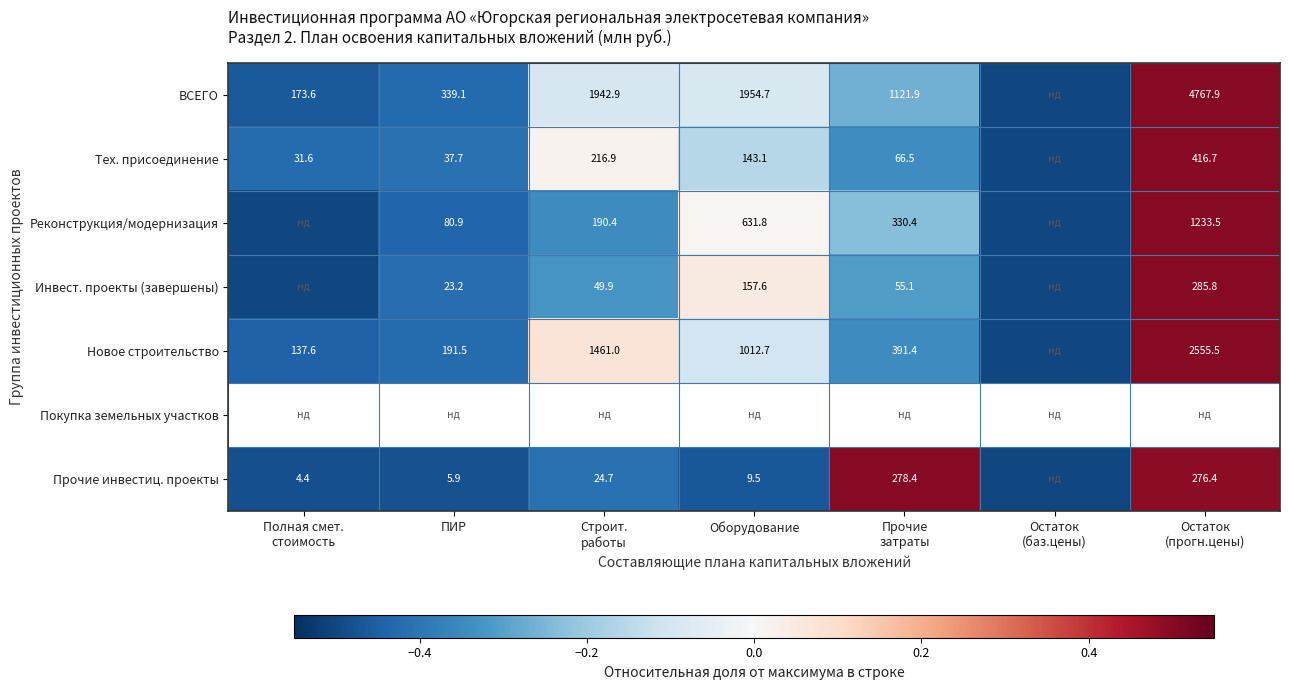

At which label does Инвест. проекты (завершены) reach its minimum?

Полная смет. стоимость